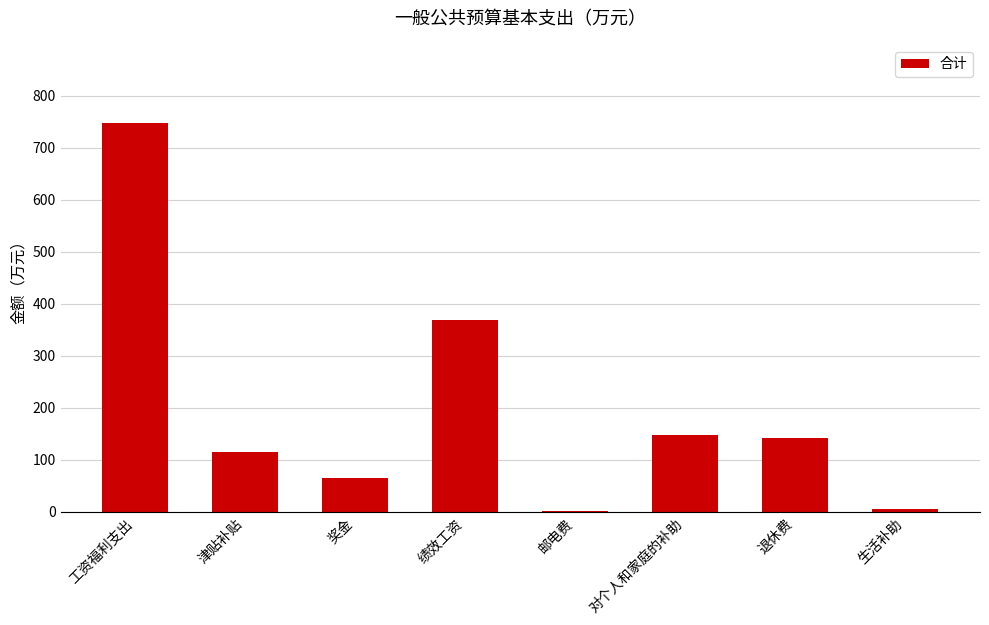

What is the change in value from 工资福利支出 to 绩效工资?

-379.9